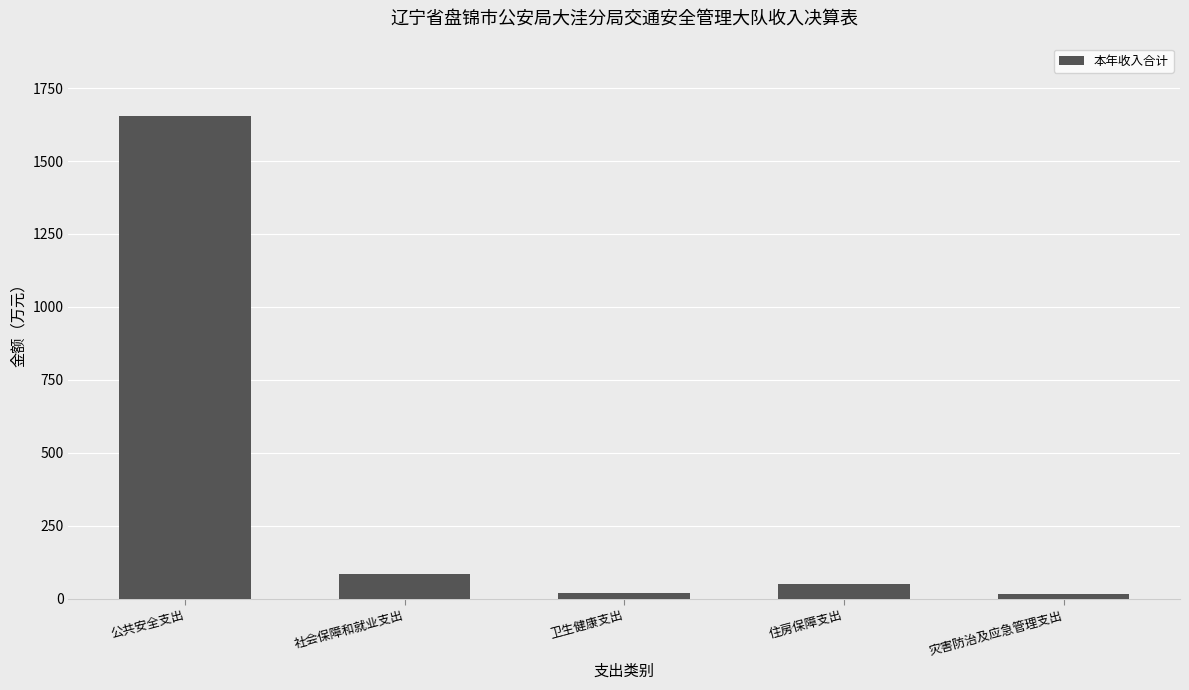

What is the value of the 2nd bar from the left?

85.2